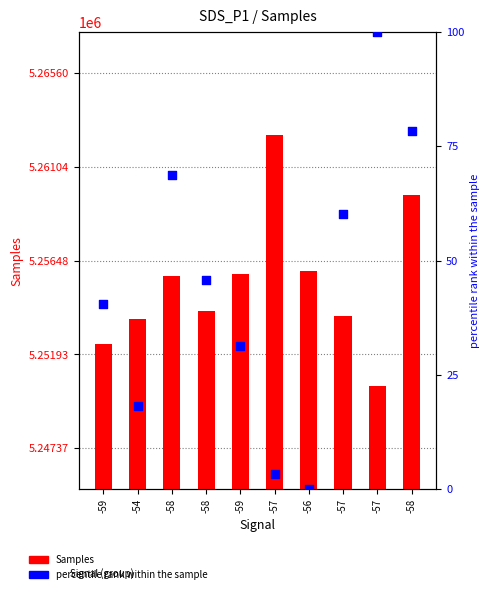

Which series has the largest total across all categories?

Samples